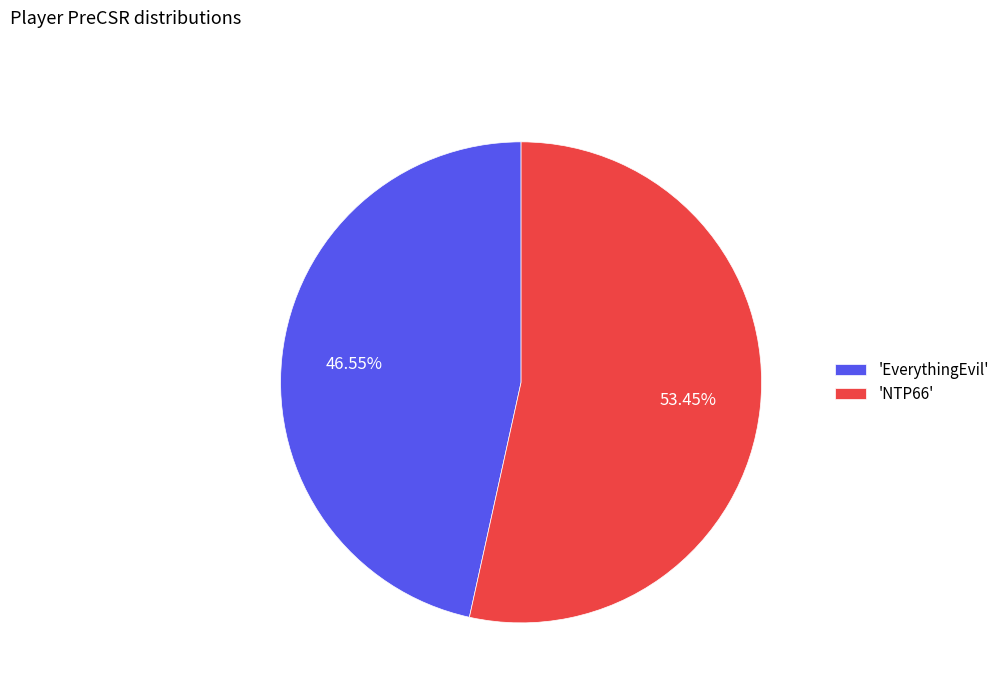

Combined, do 'NTP66' and 'EverythingEvil' account for over 50%?

Yes